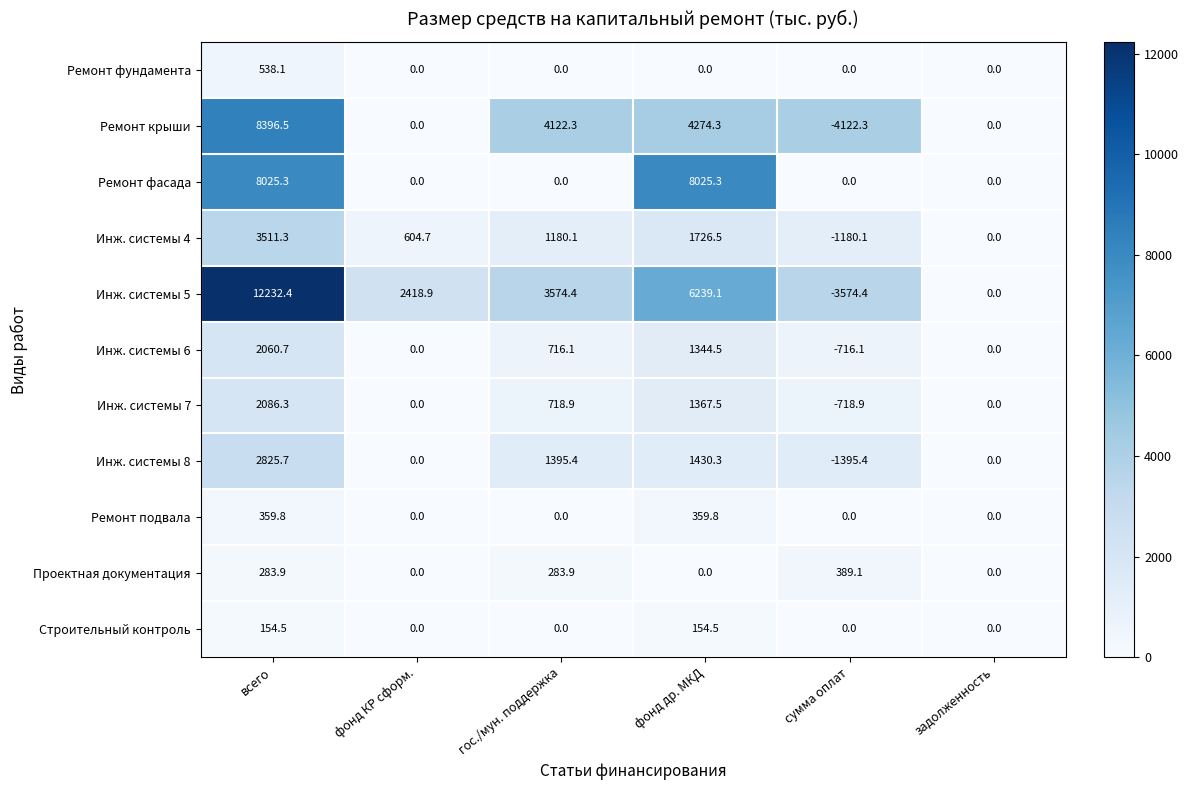

What is the difference between the maximum and minimum values in the Ремонт подвала series?

359.8